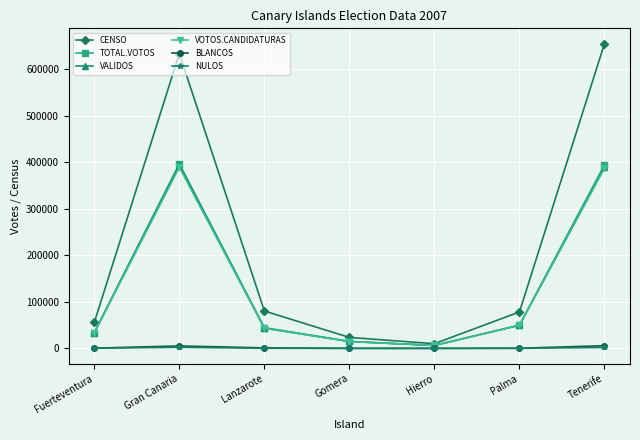

In CENSO, how many points are higher than both neighbors (excluding endpoints)?

1